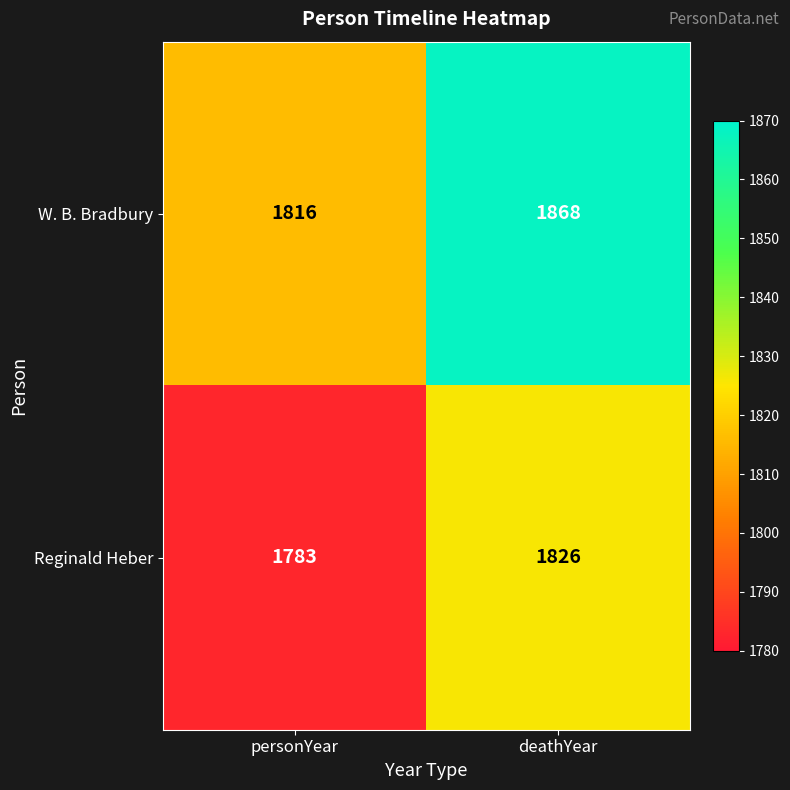

What is the difference between the highest and lowest values at personYear?

33